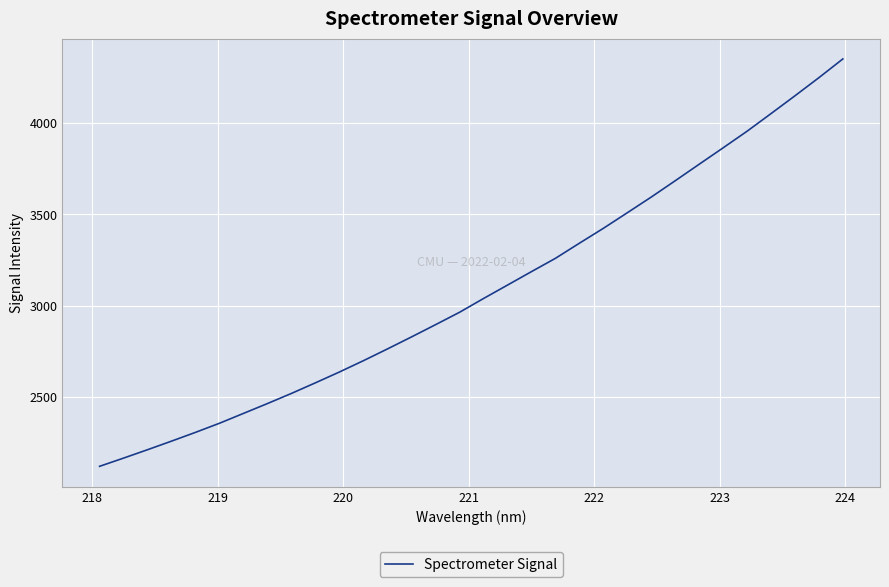

What is the smallest value displayed?

2119.7